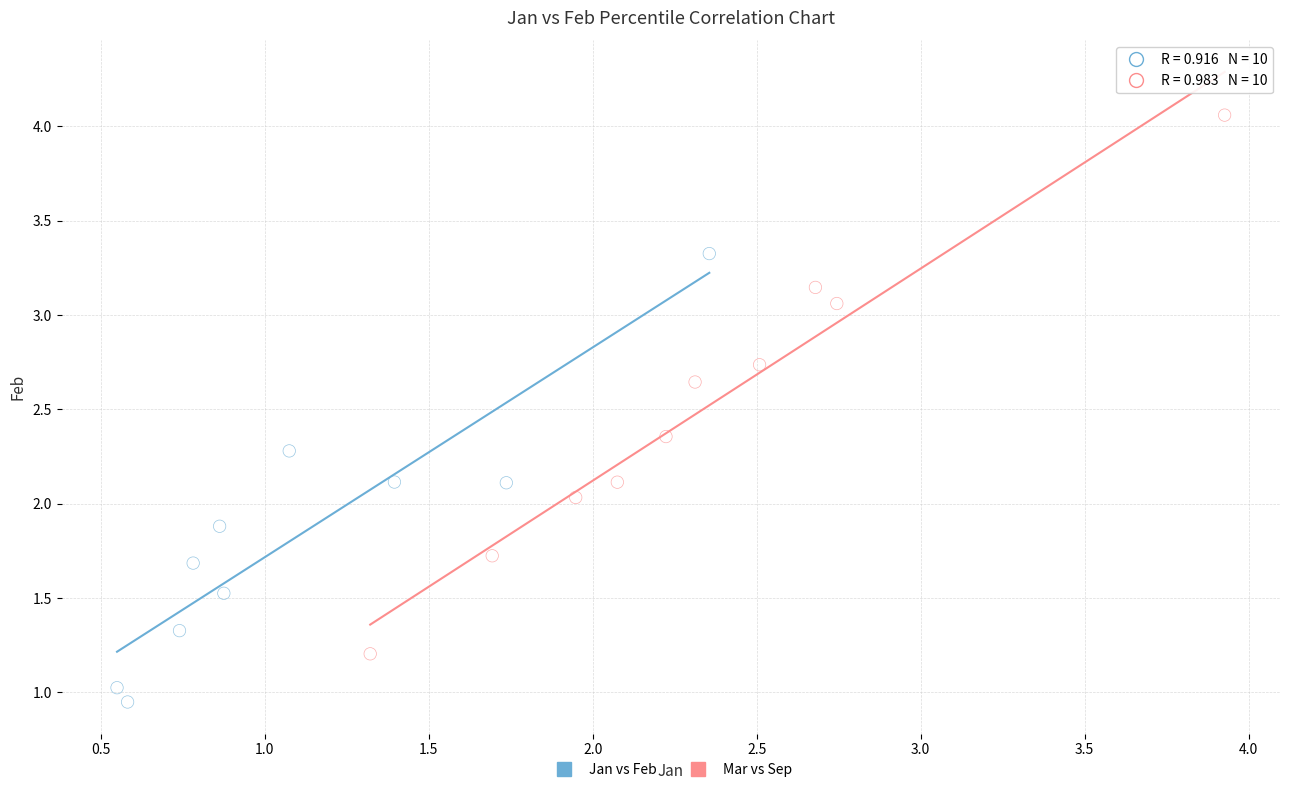

Which series contains the lowest Y value?

Jan vs Feb